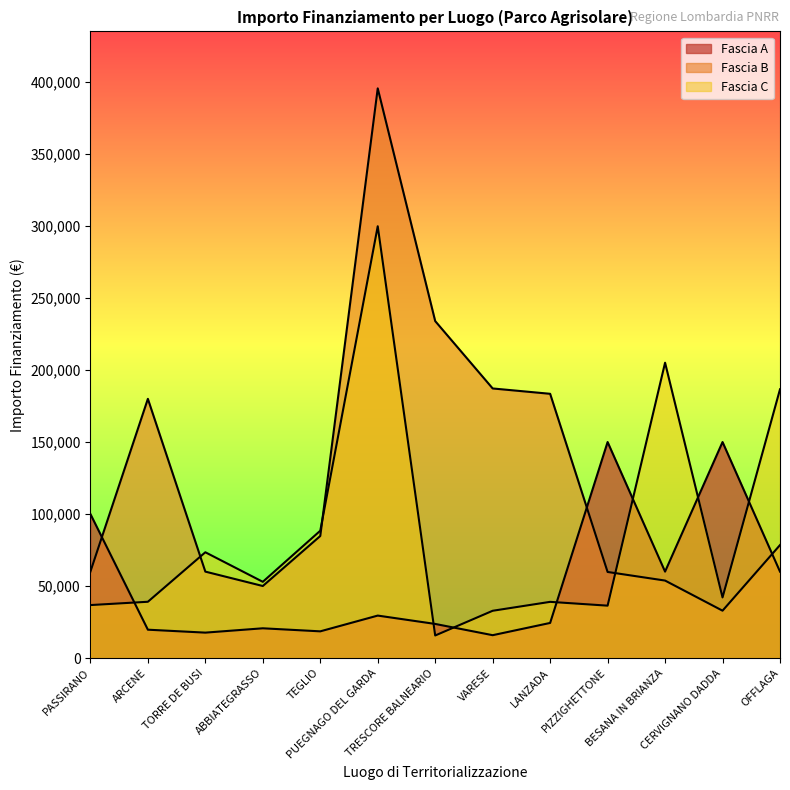

What is the difference between the maximum and second lowest values in the Fascia A series?

132375.0